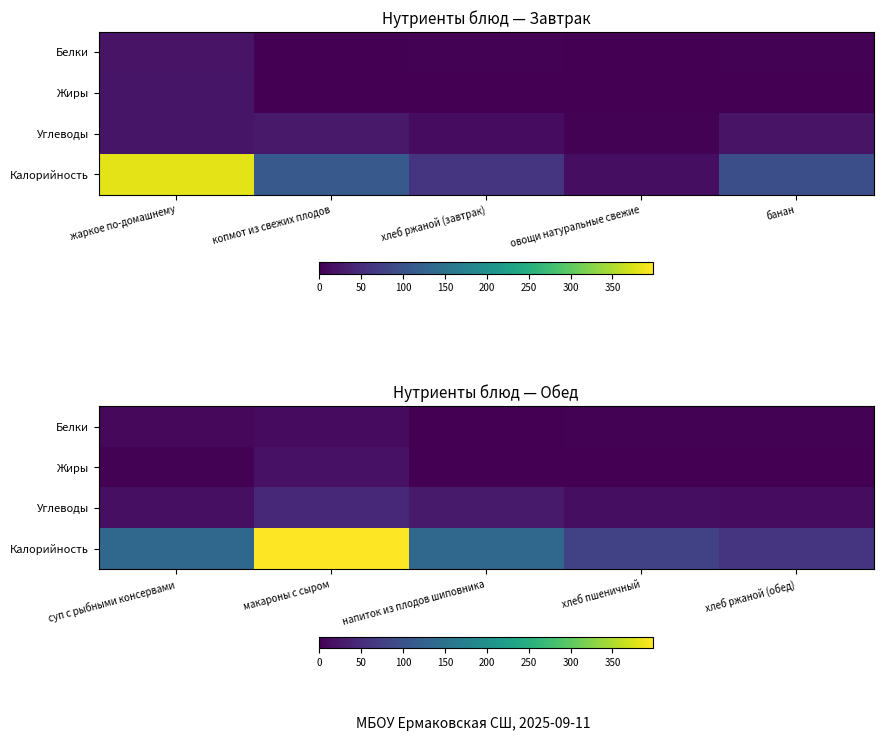

How many values in the Калорийность series exceed 132?

3